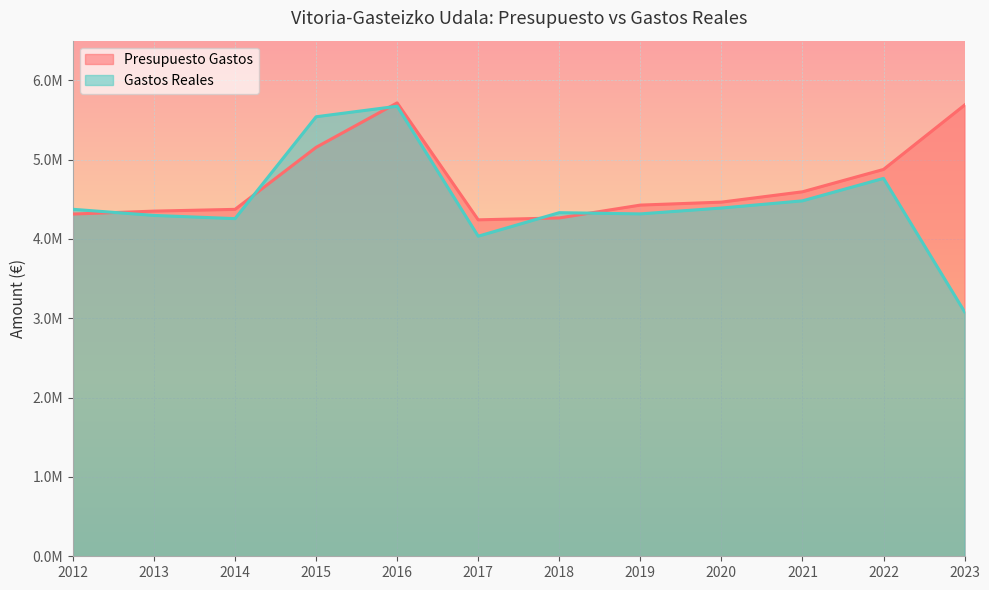

Reading right to left, extract all data points from this chart.

Presupuesto Gastos: 5687956.6	4876617.5	4594746.7	4464542.4	4427114.4	4265297.5	4241279.5	5715759.3	5154946.5	4373316.8	4351126.3	4314258.1
Gastos Reales: 3082588.2	4763908.1	4480771.1	4390097.1	4316354.5	4331616.9	4035084.0	5673293.2	5540732.5	4256624.2	4296861.6	4374197.8